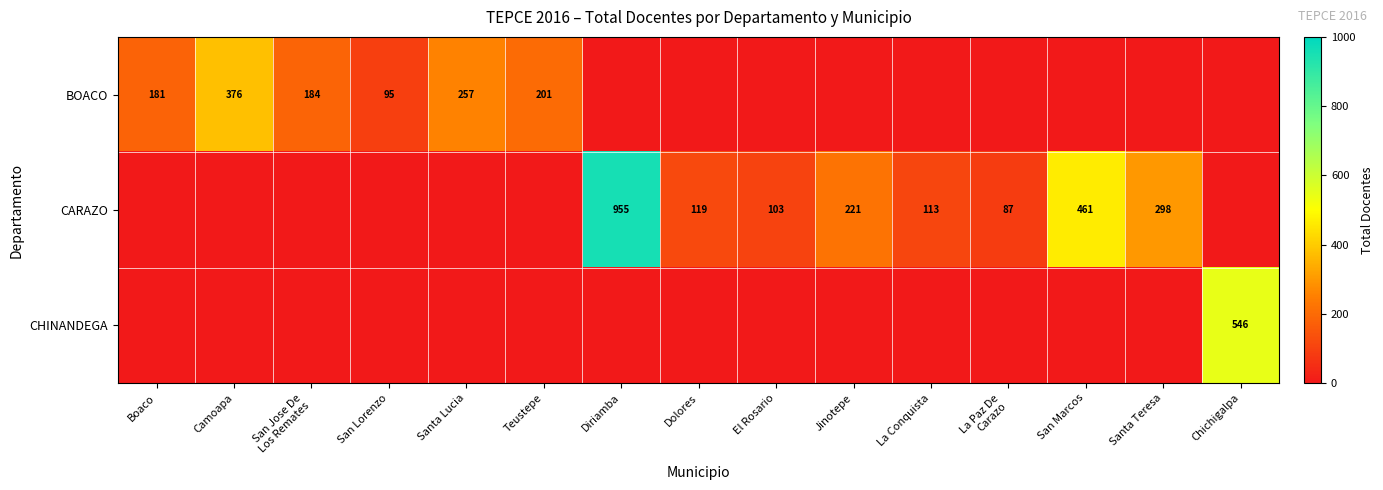

Rank the series by their average value, from highest to lowest.

CARAZO, BOACO, CHINANDEGA